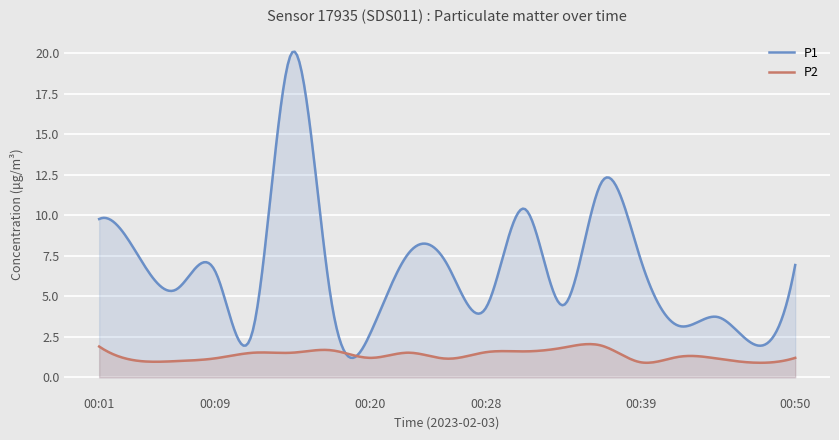

How many interior local valleys does the P2 series have?

5